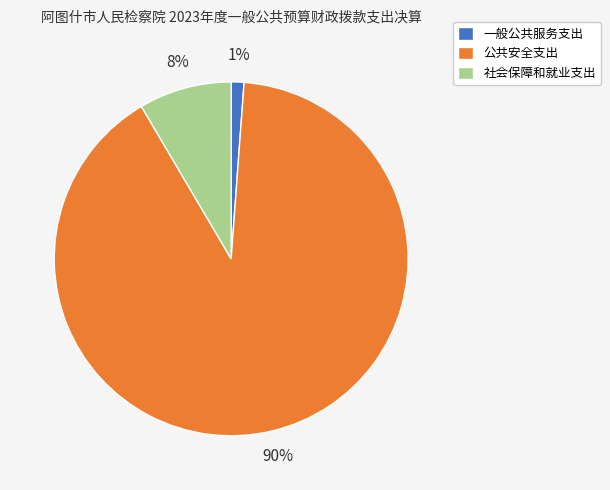

Which slice is the largest?

公共安全支出